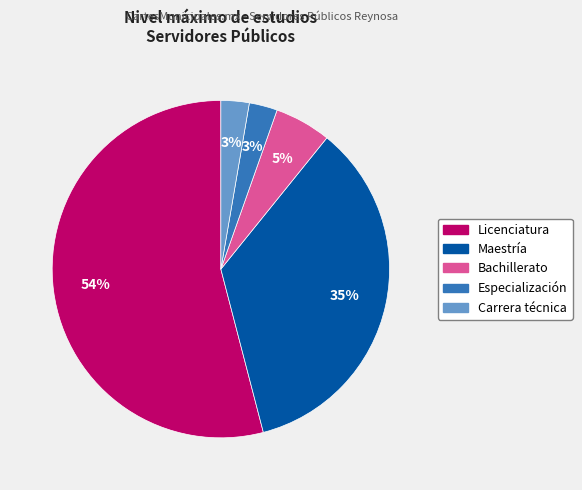

Does any single category account for the majority?

Yes